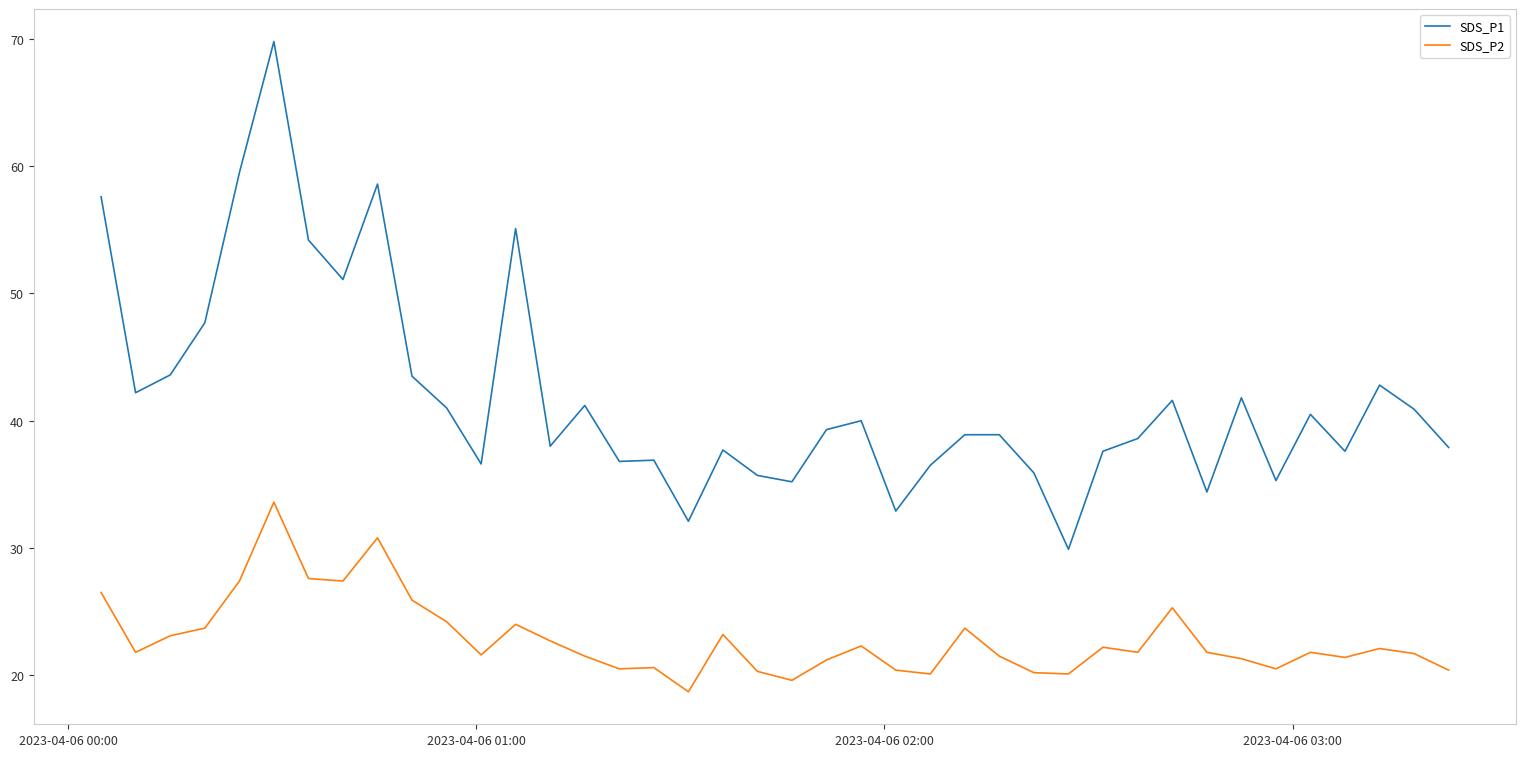

True or false: SDS_P1 has more than 2 interior local peaks.

True